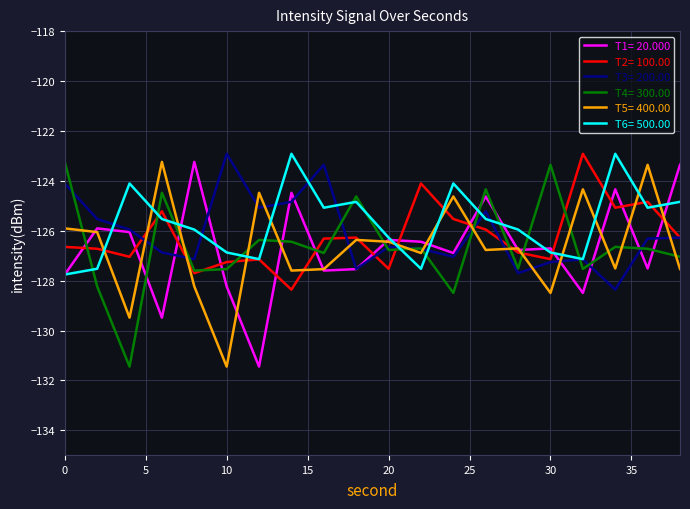

What is the minimum value for T5= 400.00?

-131.4